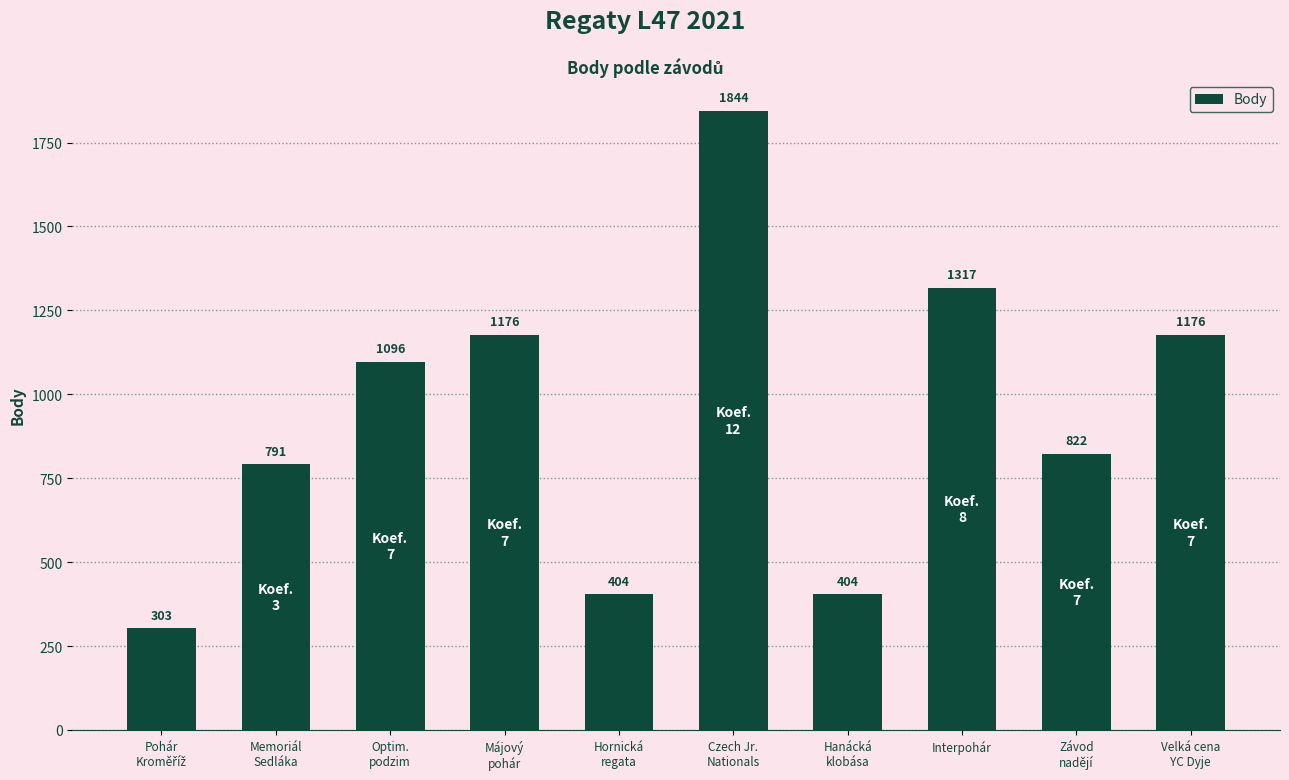

What is the approximate value at Czech Jr.
Nationals, to the nearest 100?

1800